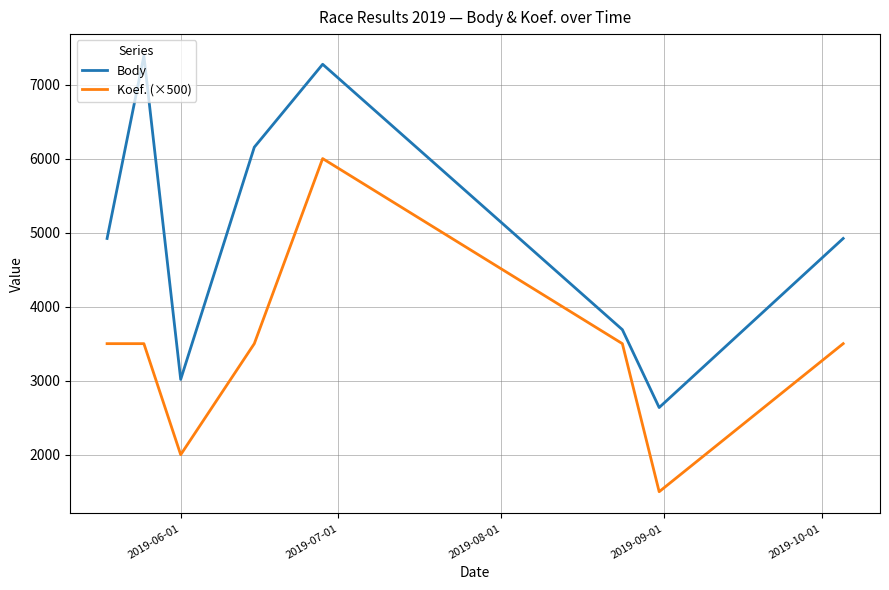

What is the difference between the second highest and minimum values in the Koef. (×500) series?

2000